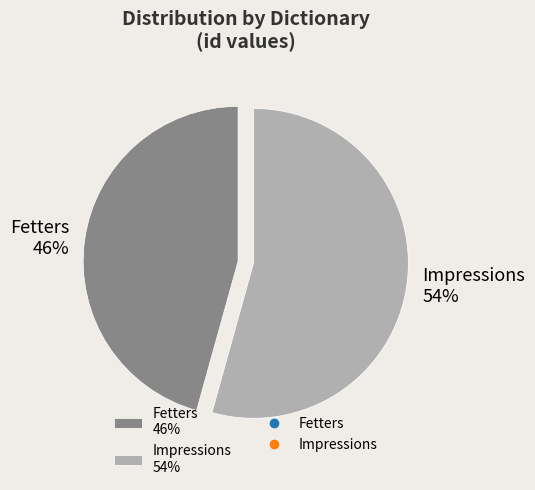

Does any single category account for the majority?

Yes